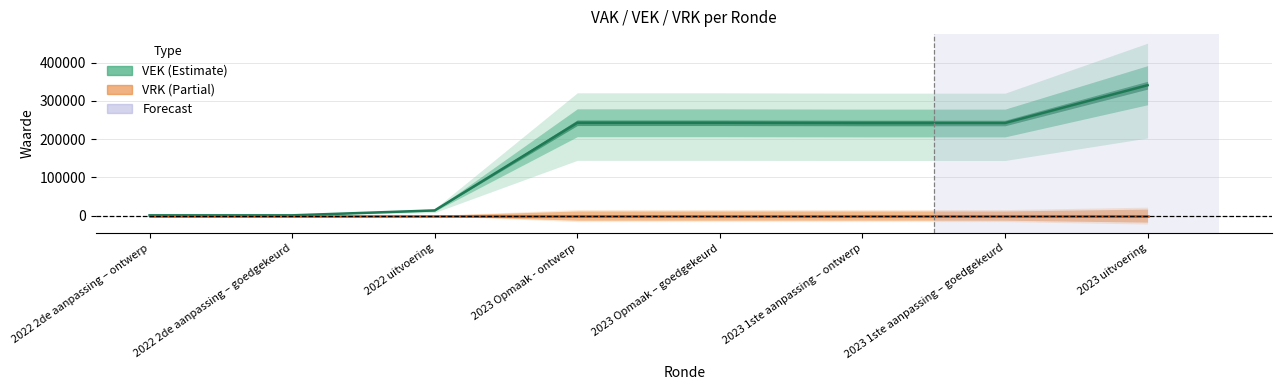

Which series has the largest total across all categories?

VEK (Estimate)